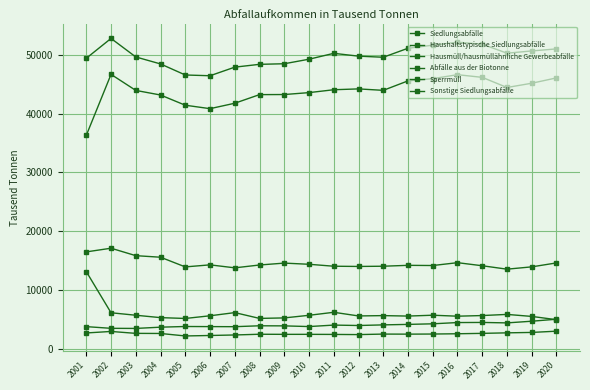

How many lines are shown in the chart?

6